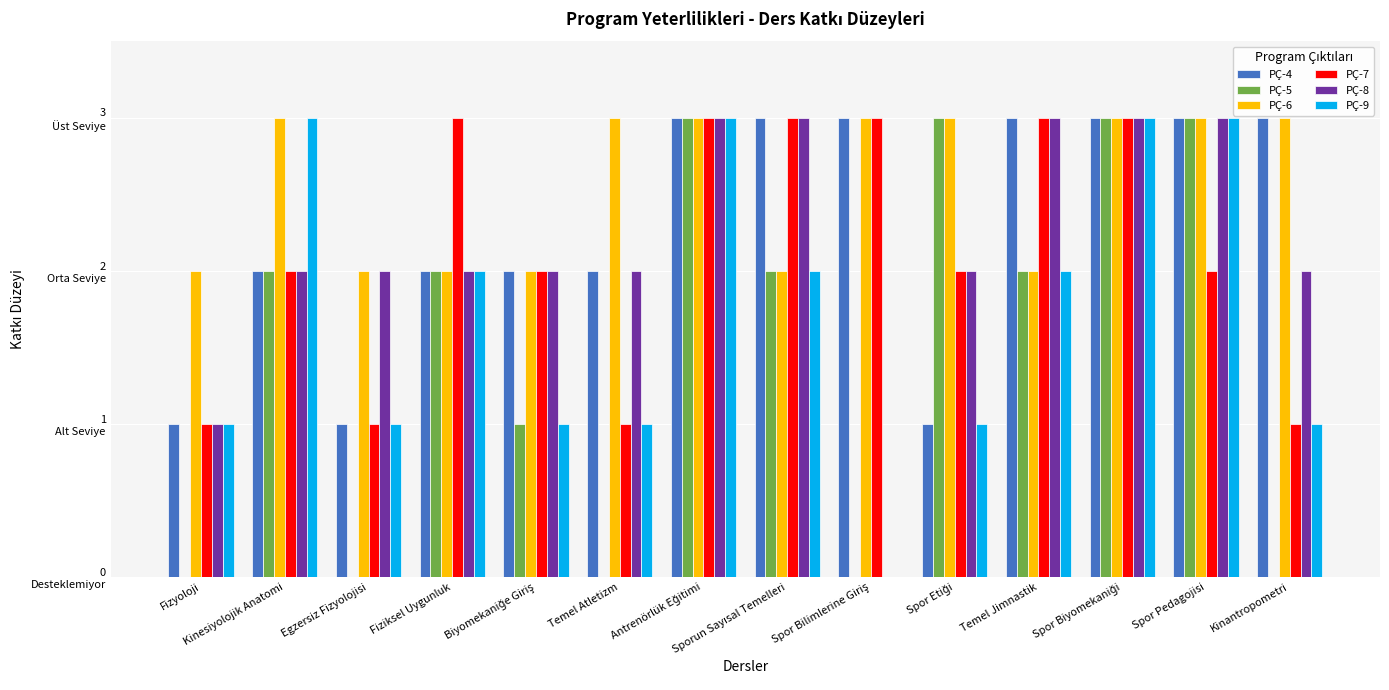

The value of PÇ-7 at Temel Atletizm is 2. True or false?

False